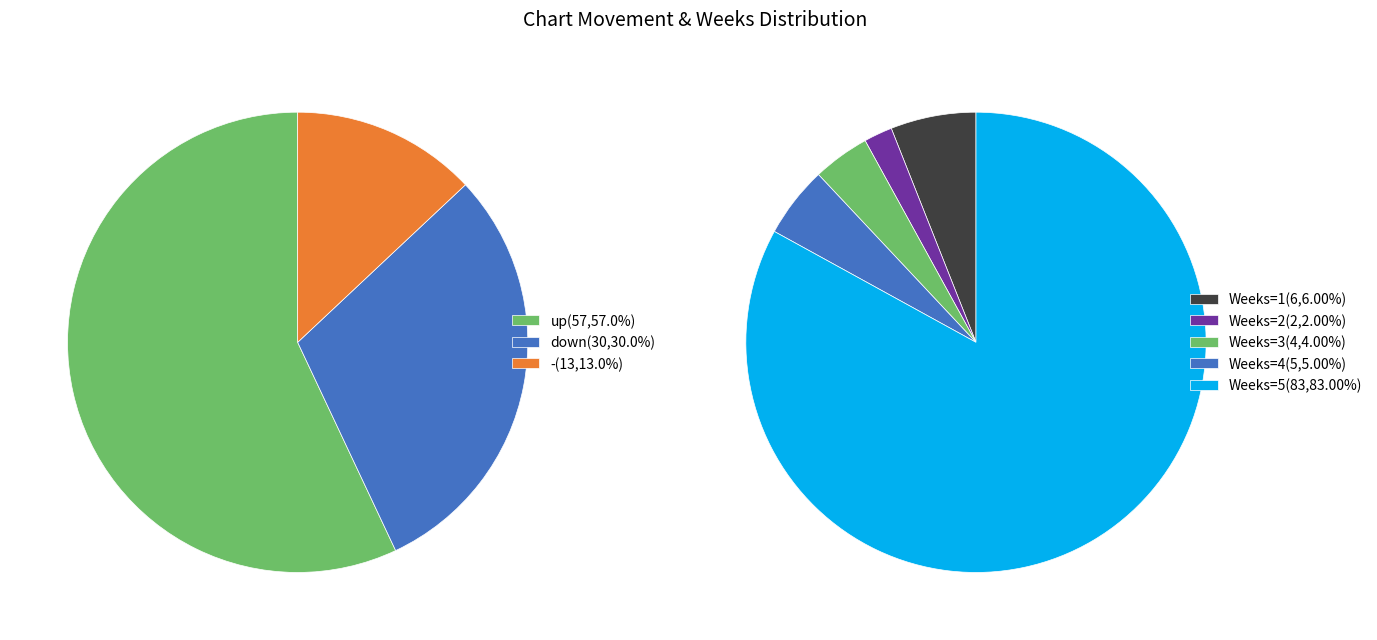

How many segments does this pie chart have?

3